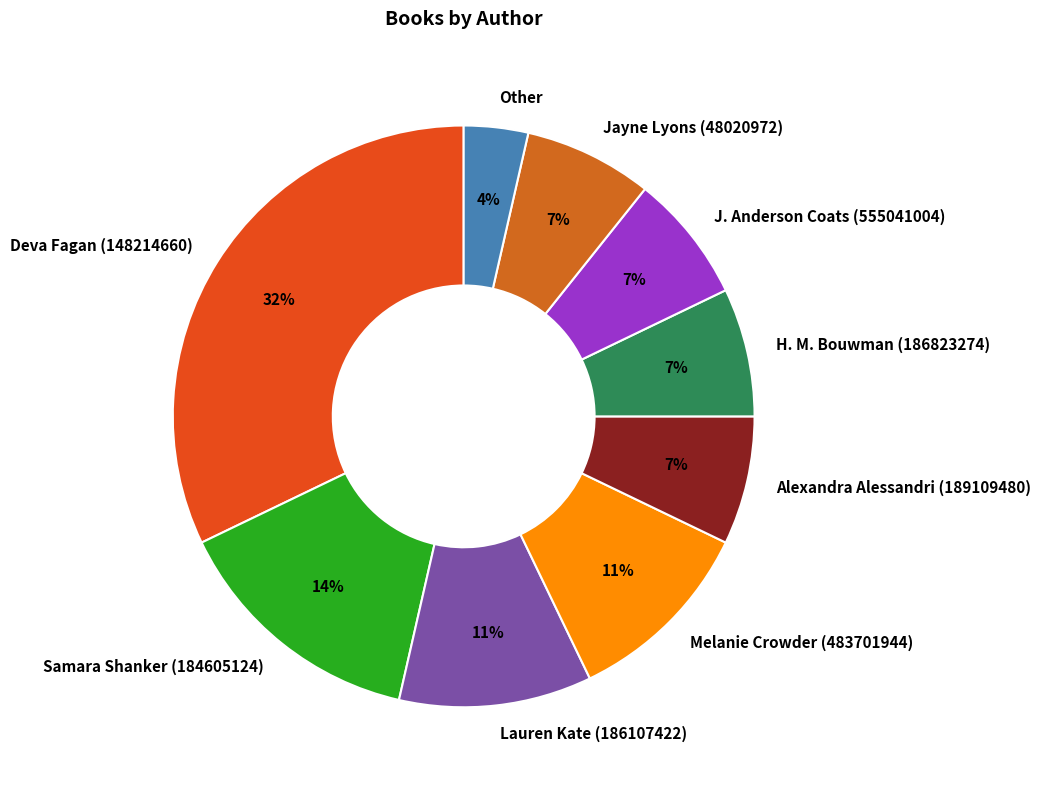

Is the sum of J. Anderson Coats (555041004) and Deva Fagan (148214660) greater than half?

No